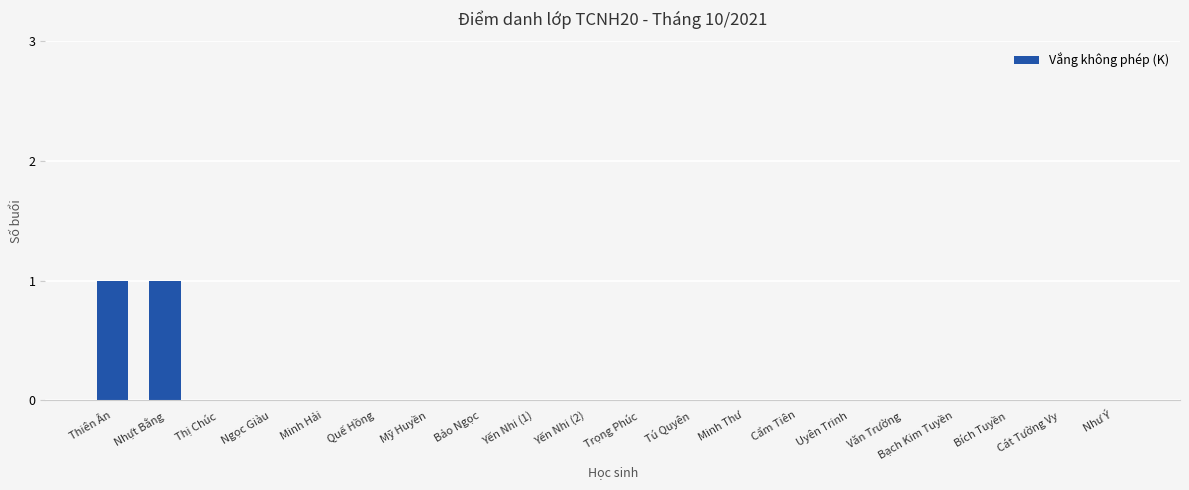

How many categories are shown in the chart?

20